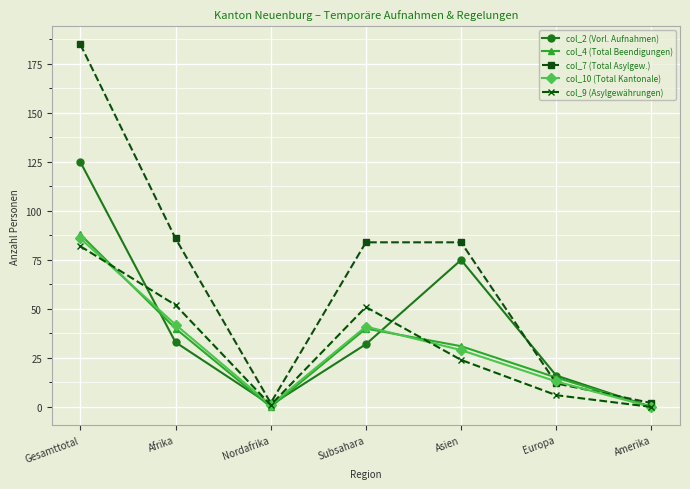

Reading left to right, list all the values displayed in this chart.

col_2 (Vorl. Aufnahmen): Gesamttotal=125	Afrika=33	Nordafrika=1	Subsahara=32	Asien=75	Europa=16	Amerika=0
col_4 (Total Beendigungen): Gesamttotal=88	Afrika=40	Nordafrika=0	Subsahara=40	Asien=31	Europa=15	Amerika=0
col_7 (Total Asylgew.): Gesamttotal=185	Afrika=86	Nordafrika=2	Subsahara=84	Asien=84	Europa=12	Amerika=2
col_10 (Total Kantonale): Gesamttotal=86	Afrika=42	Nordafrika=1	Subsahara=41	Asien=29	Europa=13	Amerika=0
col_9 (Asylgewährungen): Gesamttotal=82	Afrika=52	Nordafrika=1	Subsahara=51	Asien=24	Europa=6	Amerika=0